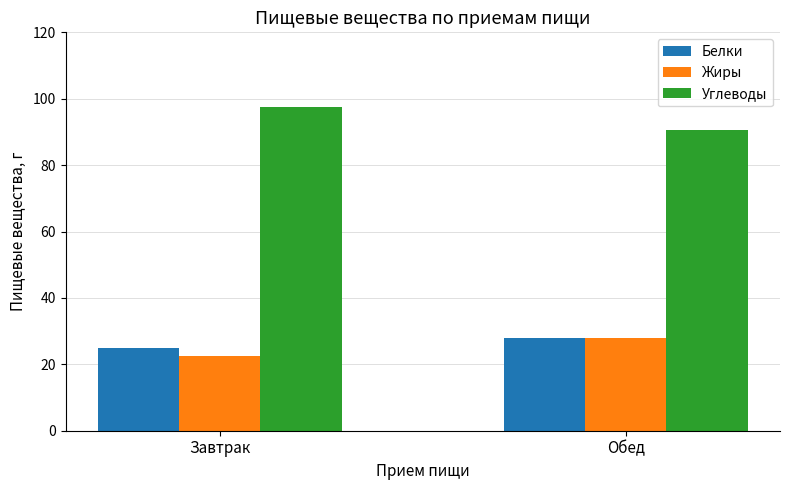

What is the difference between the Углеводы values at Обед and Завтрак?

7.0